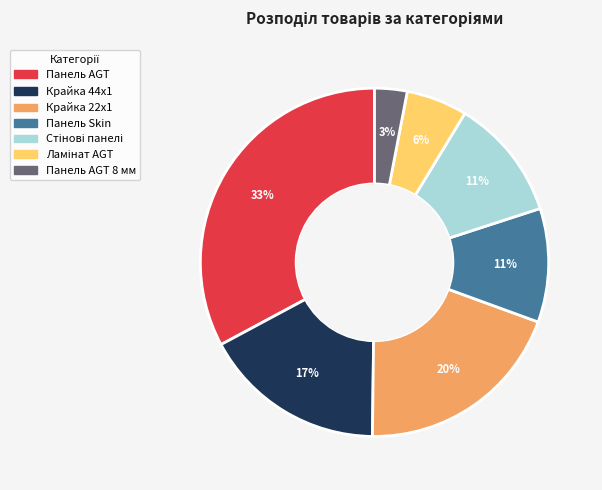

To the nearest percent, what is the average slice percentage?

14%